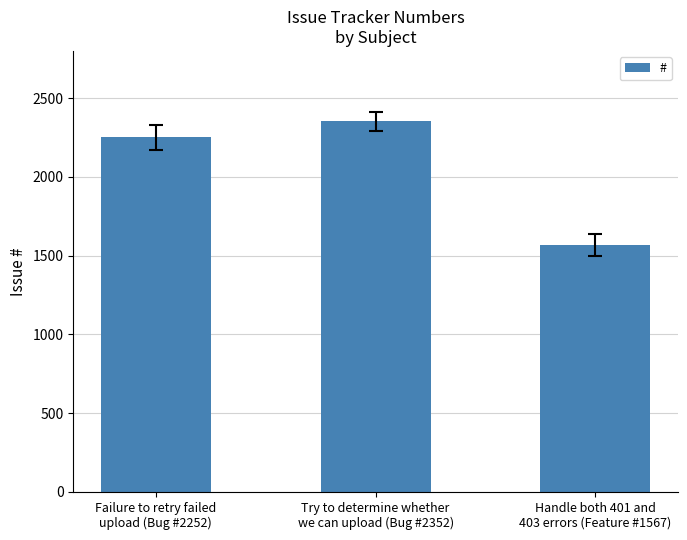

What is the sum of the values at Failure to retry failed
upload (Bug #2252) and Try to determine whether
we can upload (Bug #2352)?

4604